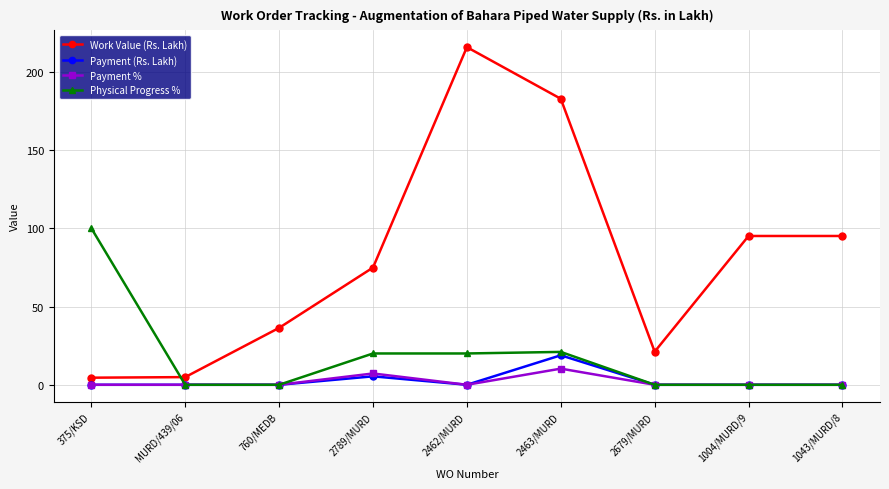

How many data points does each series have?

9